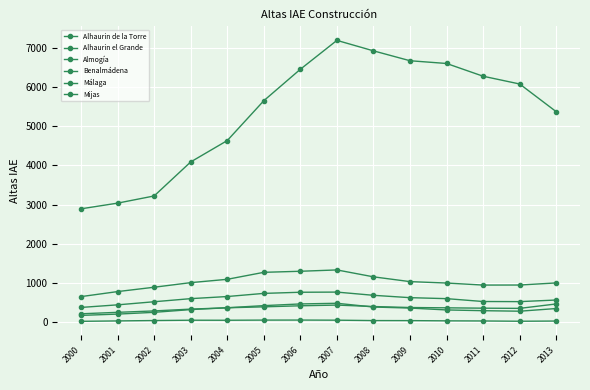

At 2010, list the series in order from largest to smallest.

Málaga, Mijas, Benalmádena, Alhaurin de la Torre, Alhaurin el Grande, Almogía